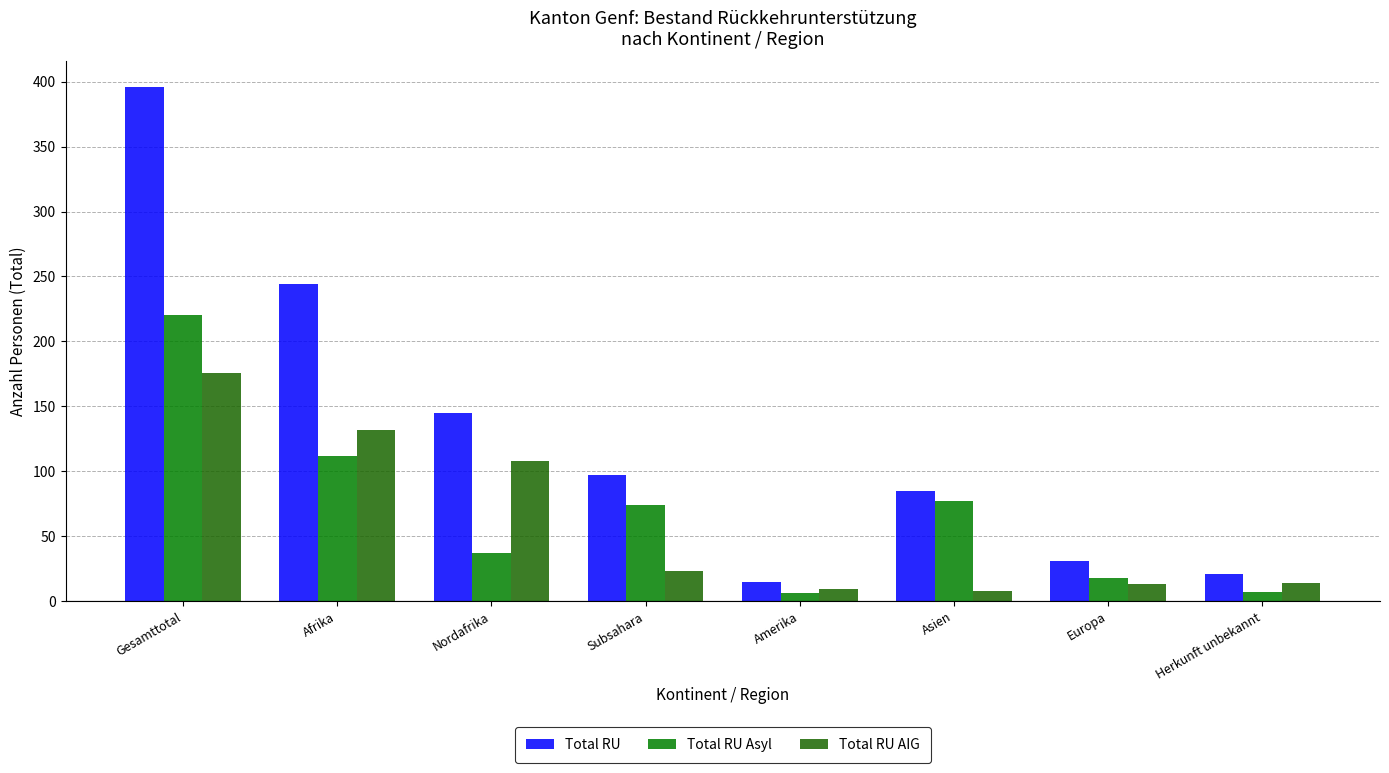

What position from the right is Subsahara?

5